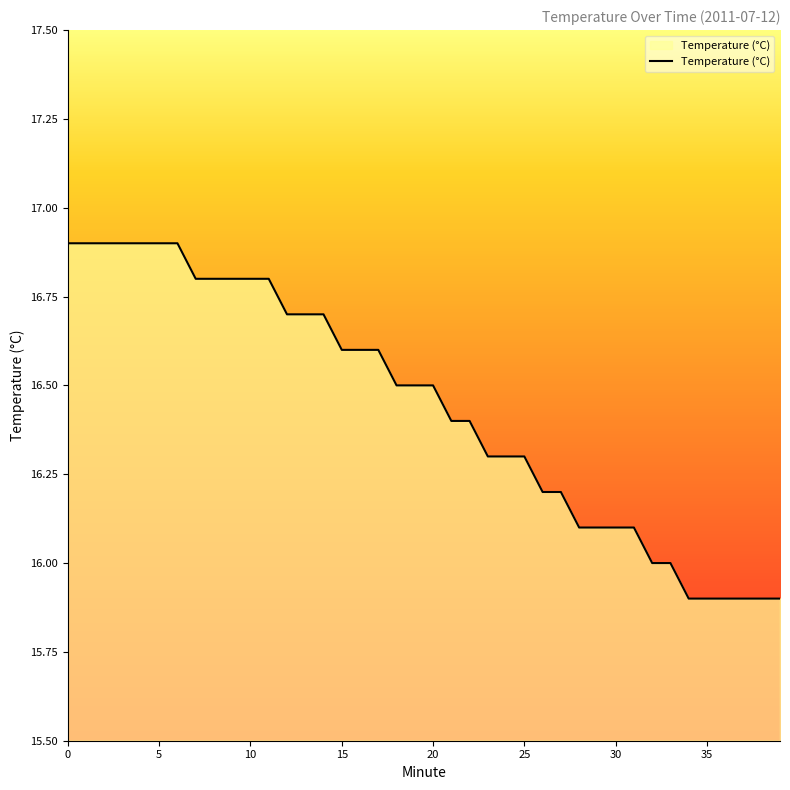

What is the maximum value shown in the chart?

16.9